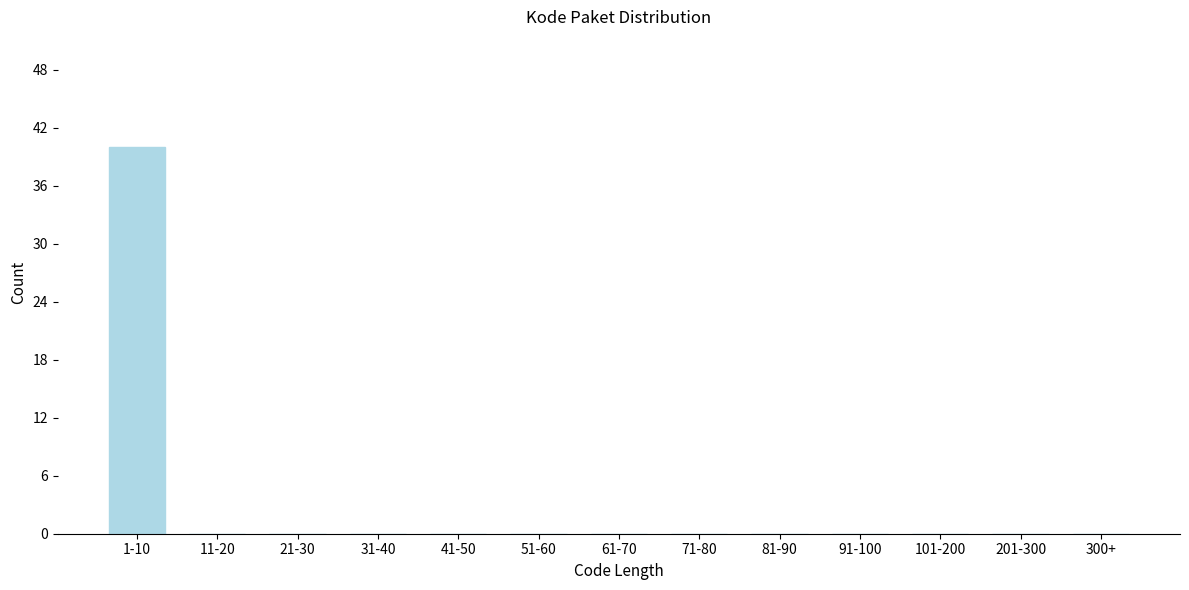

Reading left to right, extract all data points from this chart.

1-10=40	11-20=0	21-30=0	31-40=0	41-50=0	51-60=0	61-70=0	71-80=0	81-90=0	91-100=0	101-200=0	201-300=0	300+=0